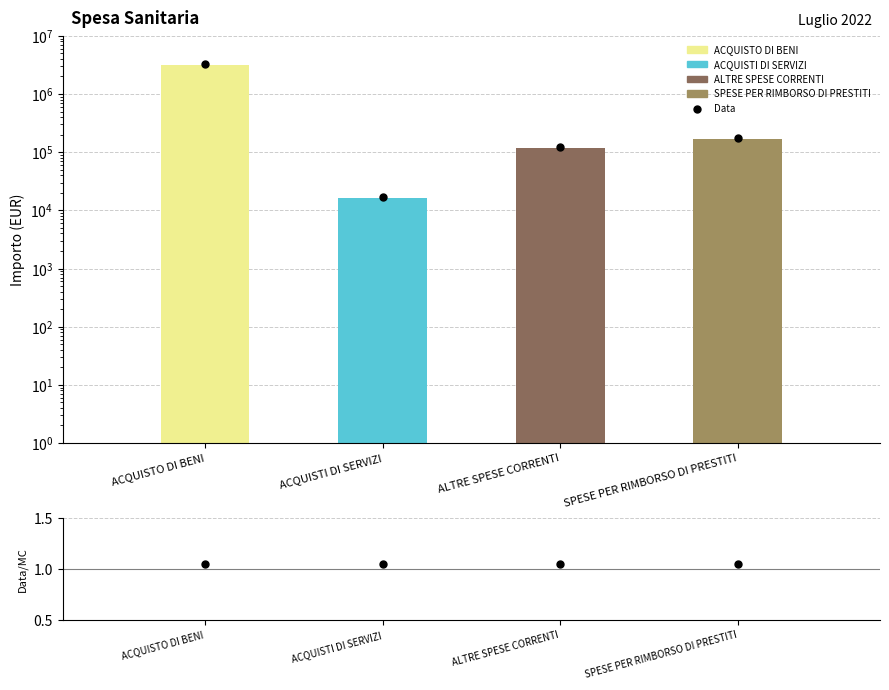

Which series has the largest Y range (max minus min)?

Data